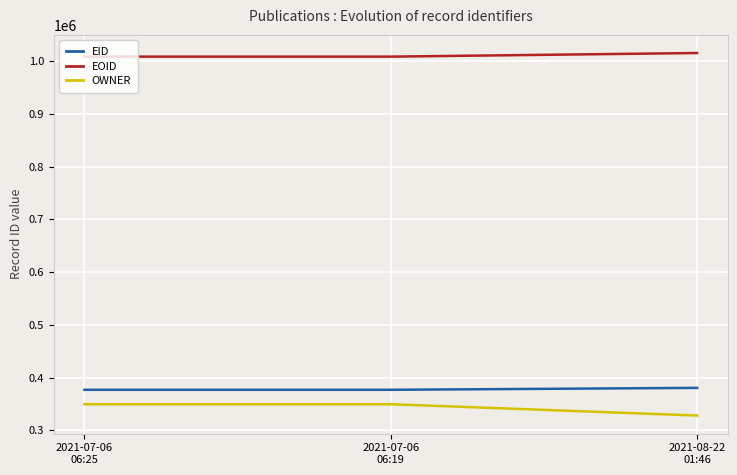

What are all the series names shown in the legend?

EID, EOID, OWNER